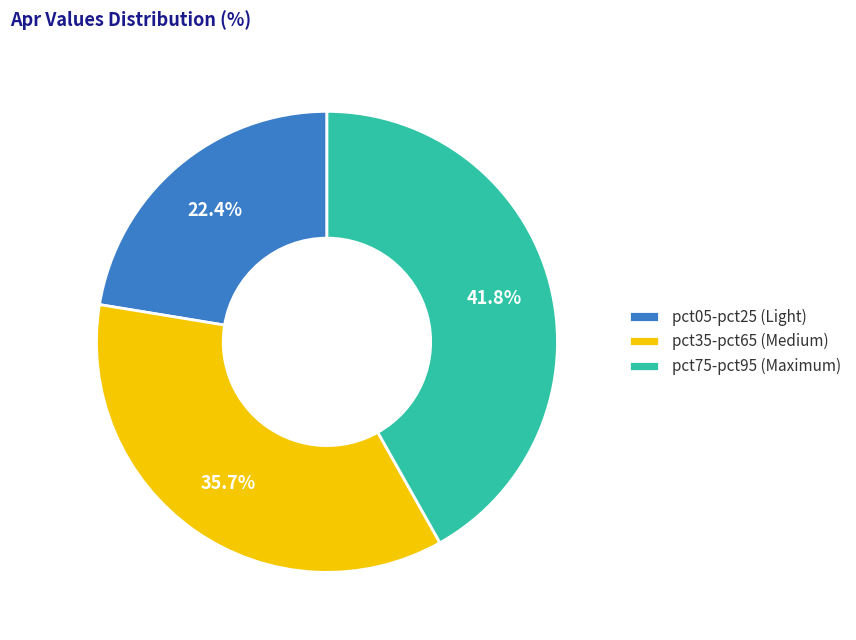

Rank the categories by value from highest to lowest.

pct75-pct95 (Maximum), pct35-pct65 (Medium), pct05-pct25 (Light)